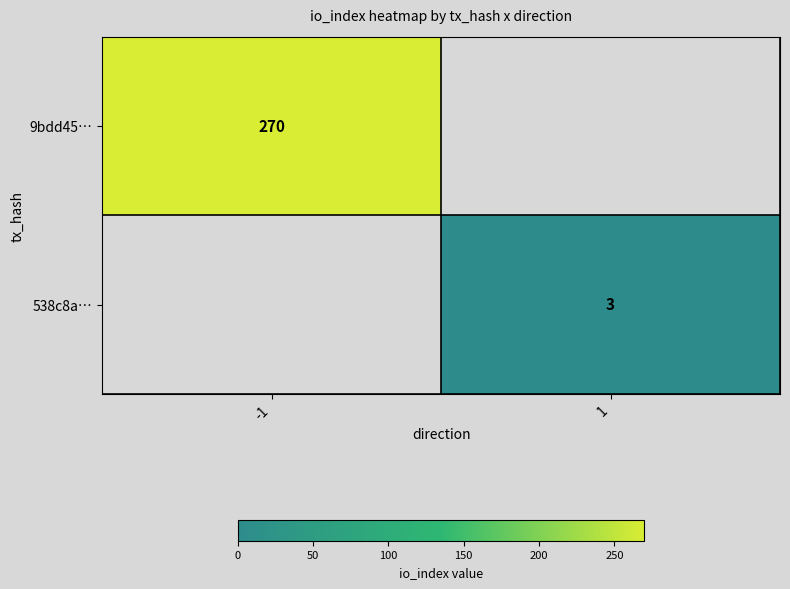

The 538c8a… series shows 3 at 1. True or false?

True